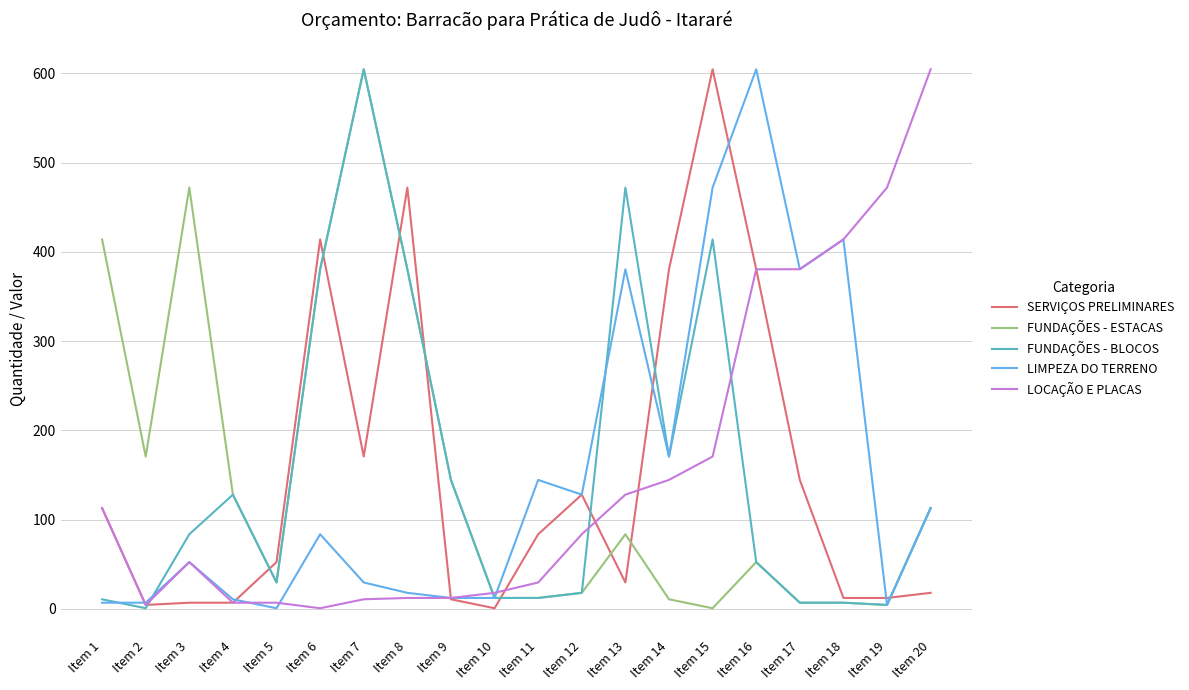

The value of FUNDAÇÕES - ESTACAS at Item 6 is 380.5. True or false?

True